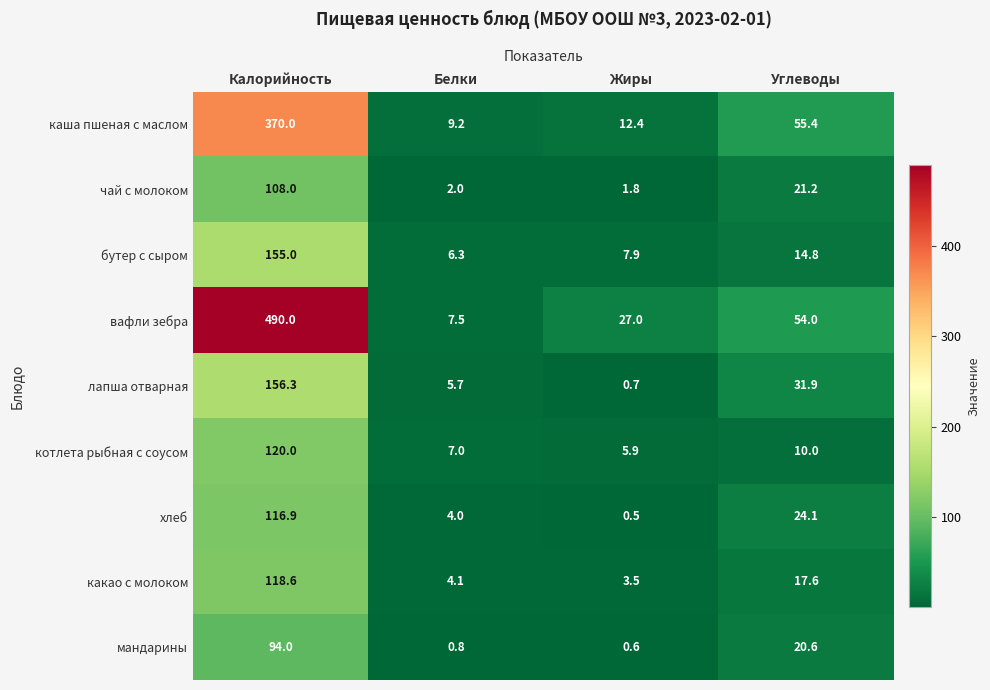

At which label does чай с молоком reach its minimum?

Жиры